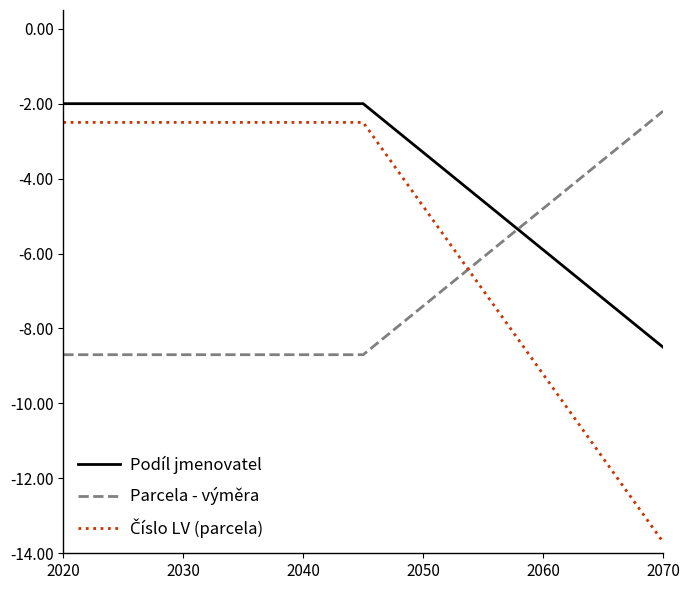

What is the minimum value shown in the chart?

-13.7